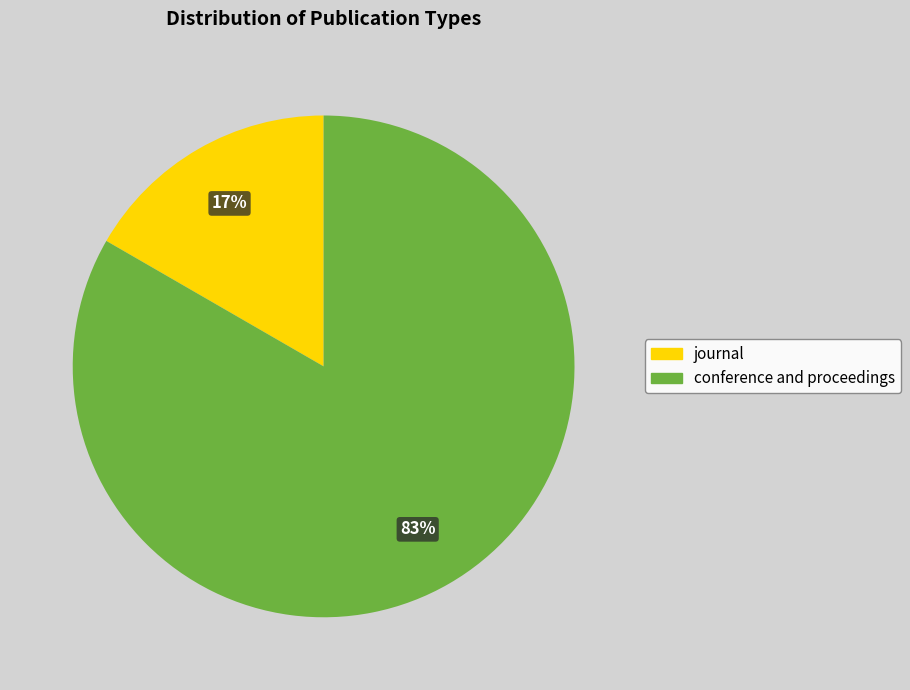

Does any single category account for the majority?

Yes